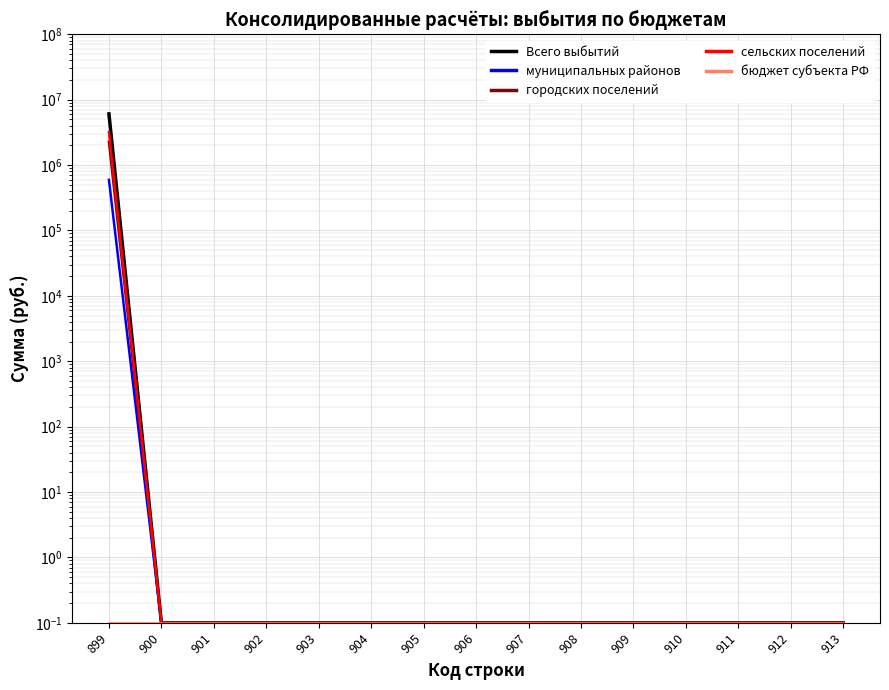

Is it true that муниципальных районов equals 0.1 at 906?

False